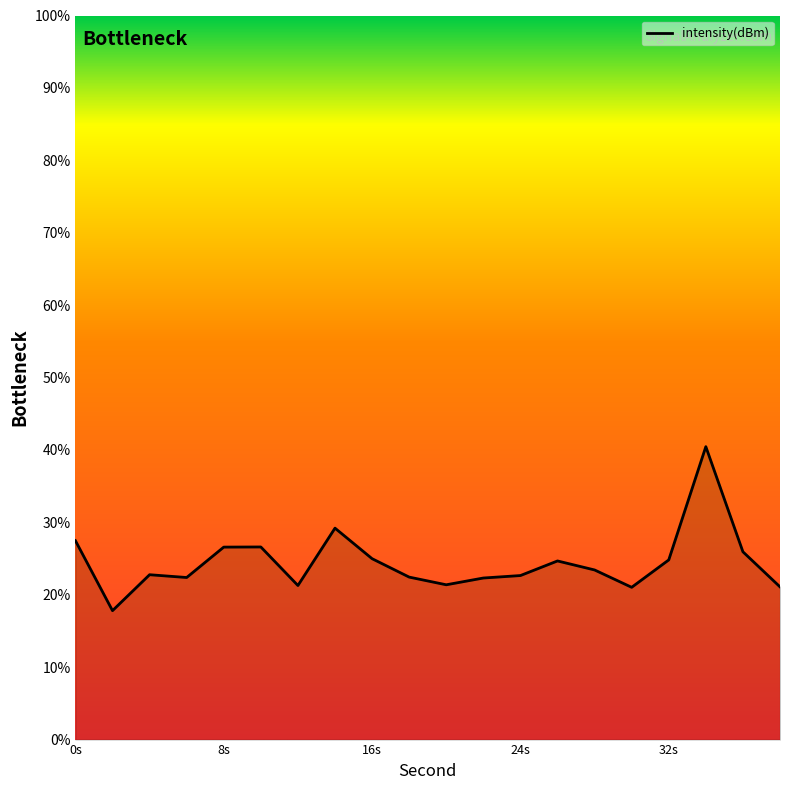

How many lines are shown in the chart?

1